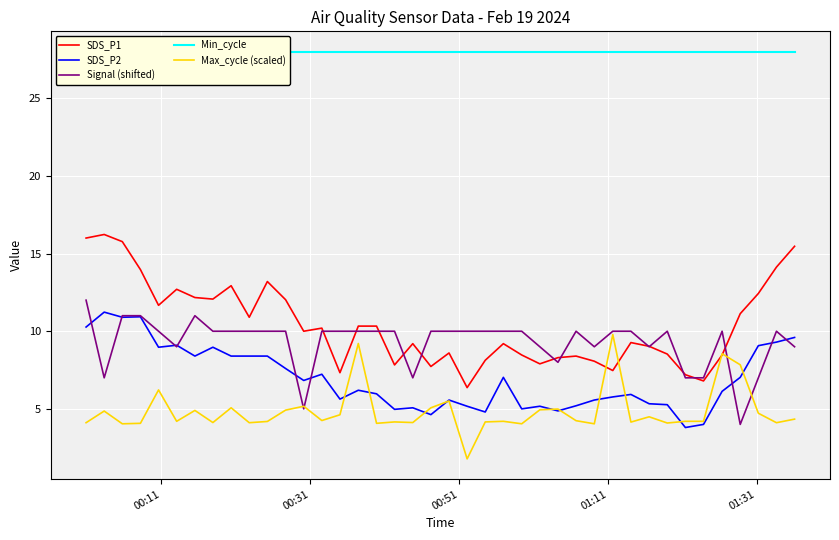

Which series has the largest total across all categories?

Min_cycle